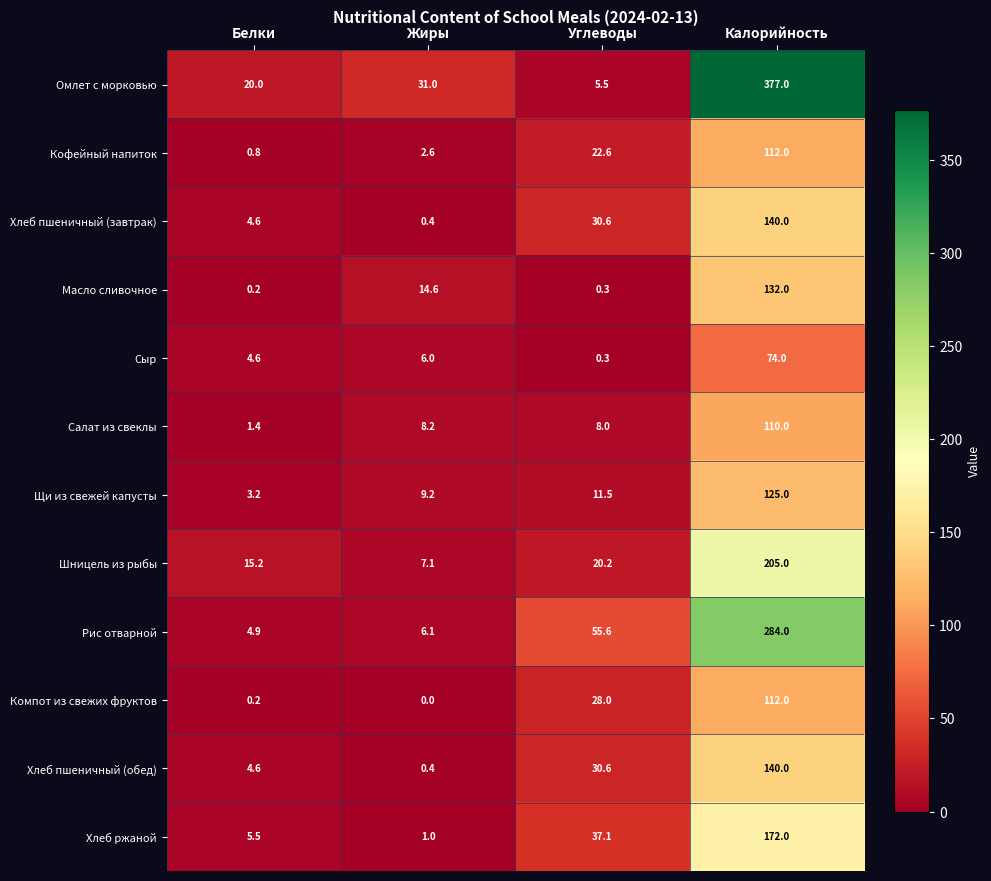

Is it true that Хлеб пшеничный (завтрак) equals 30.6 at Углеводы?

True